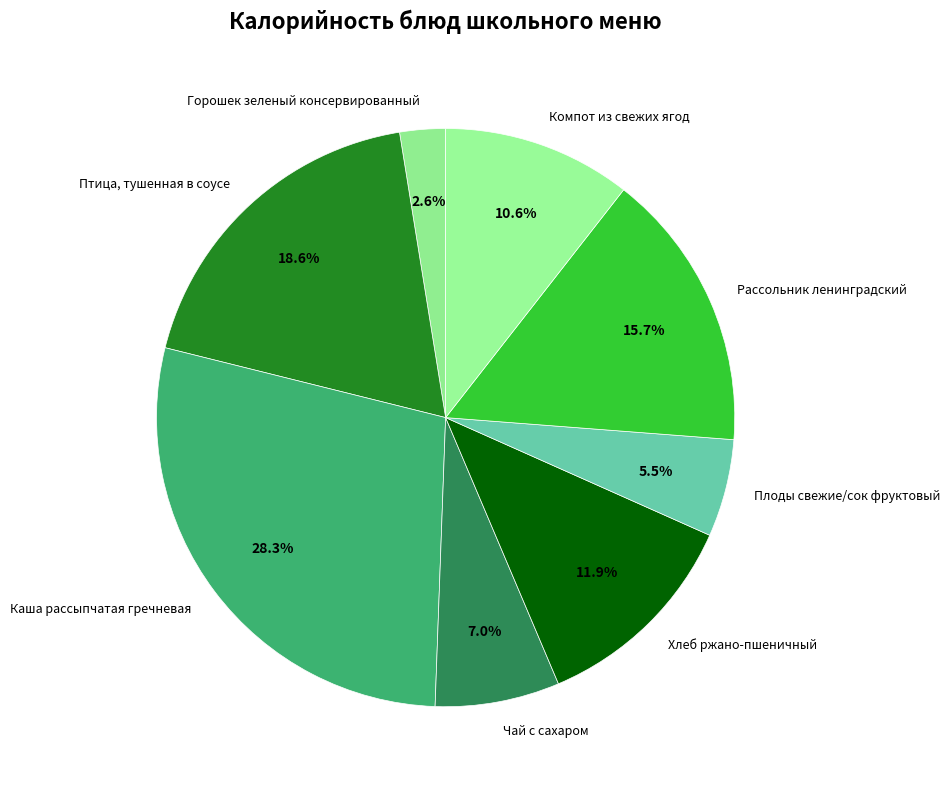

What percentage is the Компот из свежих ягод slice, to the nearest percent?

11%